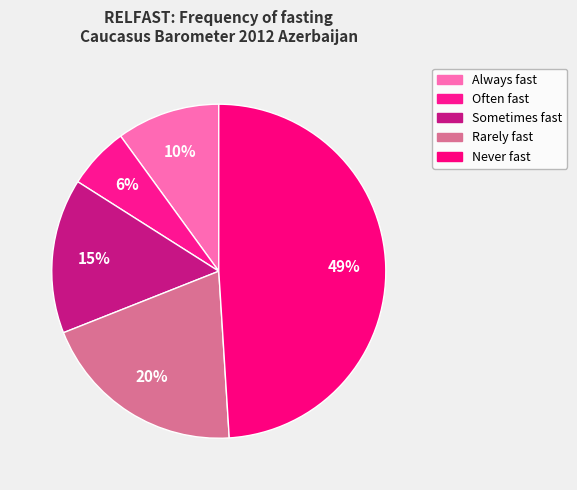

Count the number of slices in the pie.

5